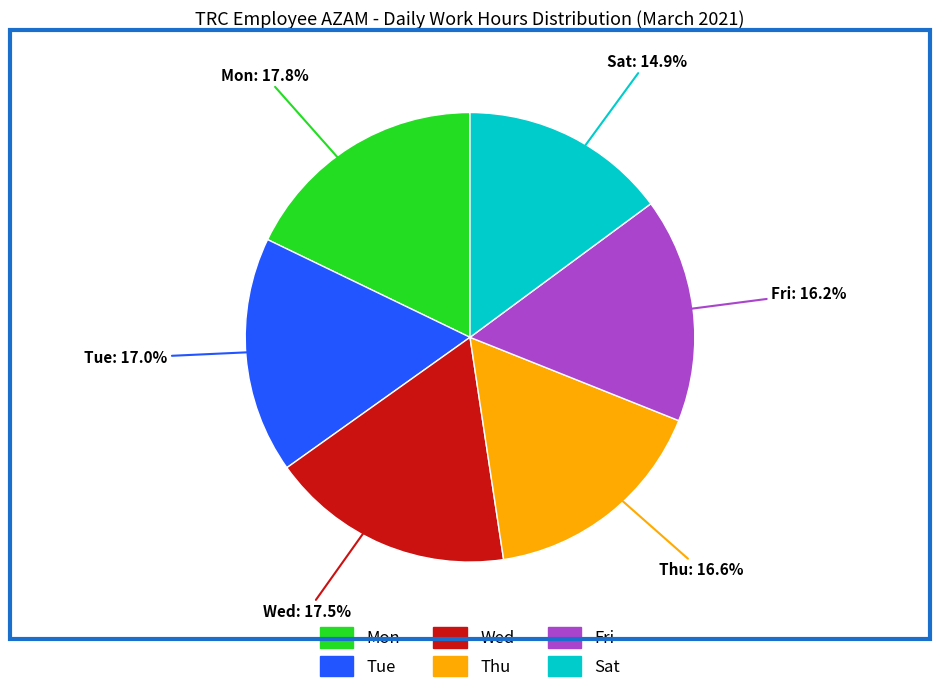

To the nearest percent, what is the difference between the Wed and Fri slice percentages?

1%